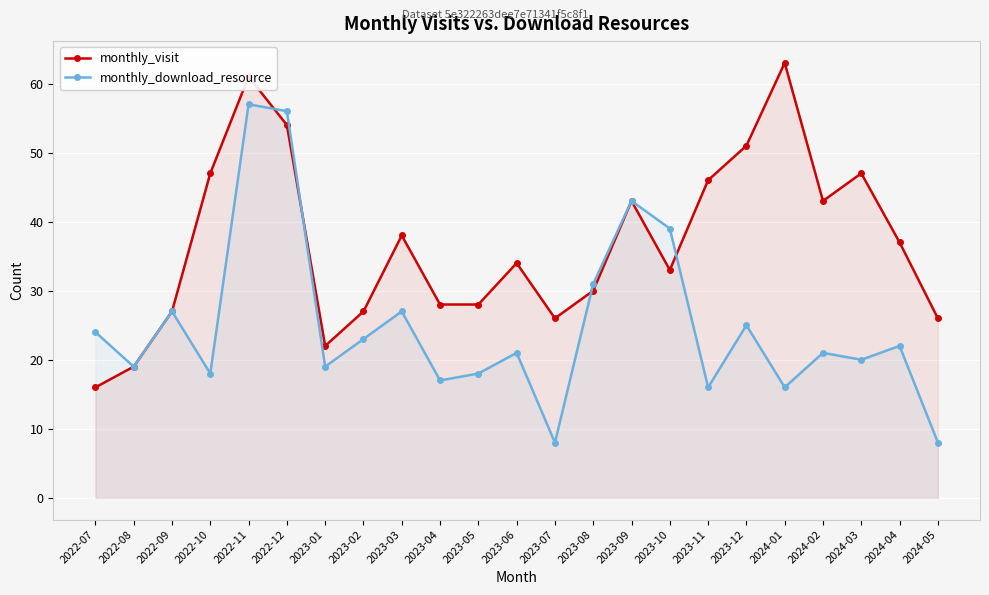

What is the difference between the highest and lowest values at 2024-02?

22